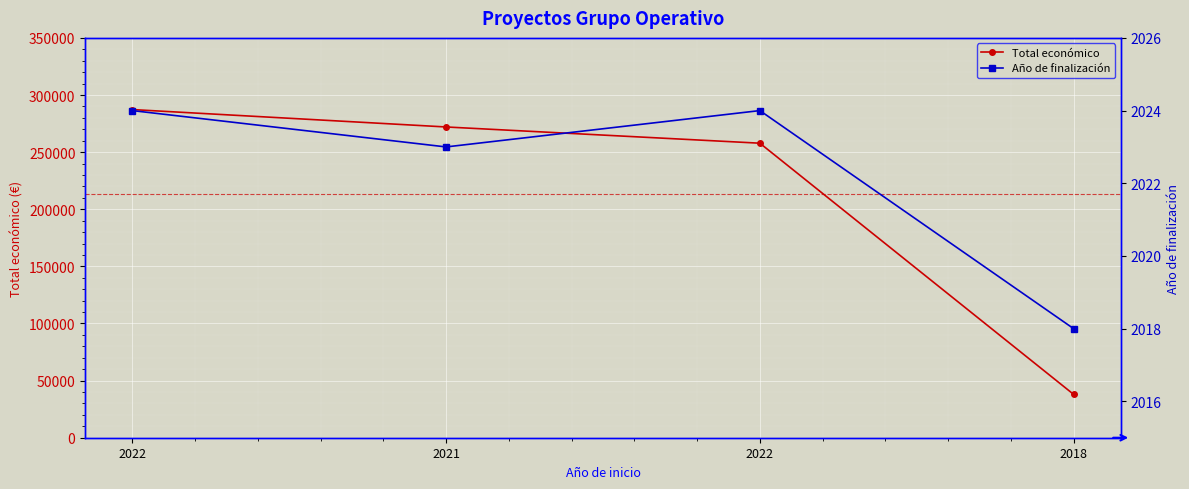

Which series has the largest range (max minus min)?

Total económico